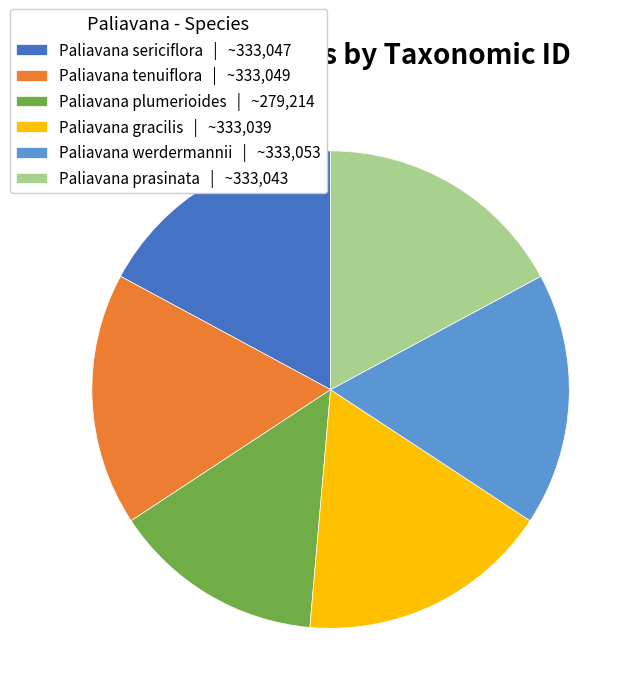

Is the sum of Paliavana tenuiflora | ~333,049 and Paliavana sericiflora | ~333,047 greater than half?

No